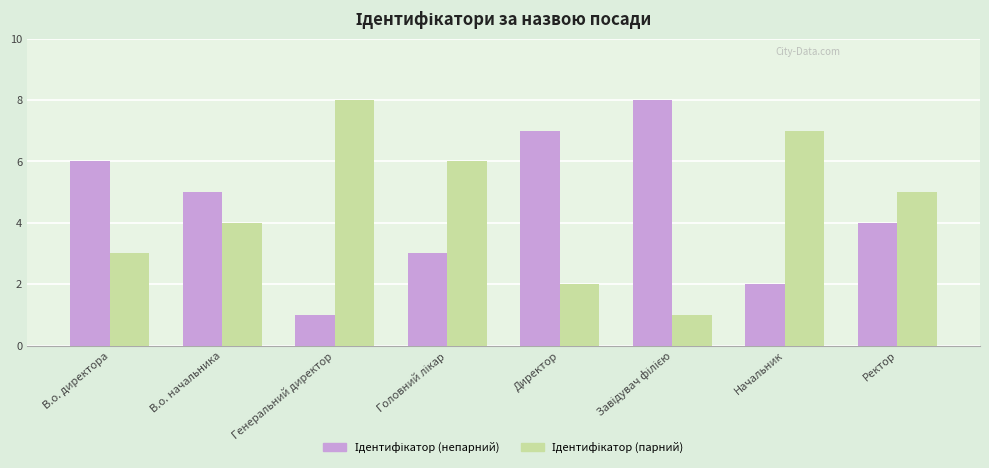

How many data points does each series have?

8